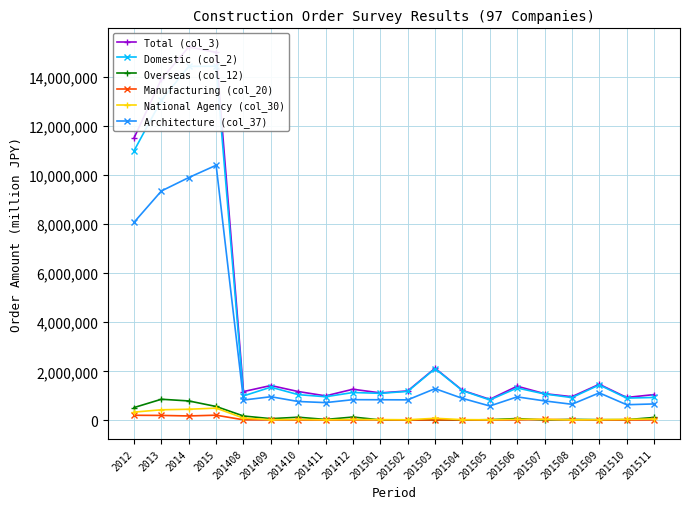

Reading left to right, list all the values displayed in this chart.

Total (col_3): 11516559	13921985	15231138	15012575	1172818	1420342	1174051	997885	1268458	1118194	1198211	2125526	1221675	856974	1391512	1087571	964260	1470949	932893	1049611
Domestic (col_2): 10995838	13061991	14440227	14448104	996722	1352291	1047424	962065	1134478	1101054	1180961	2109164	1211398	830845	1318726	1075557	926387	1444990	906335	932989
Overseas (col_12): 520721	859994	790911	564471	176096	68051	126627	35820	133980	17140	17250	16362	10277	26129	72786	12014	37873	25959	26558	116622
Manufacturing (col_20): 205949	199565	178540	209622	20088	16747	13439	13464	14251	20067	10460	16790	17554	13305	16881	34591	22112	15920	12077	17025
National Agency (col_30): 334850	430222	451961	497930	90004	26035	35232	22552	33822	30663	23212	82731	28290	22184	42440	40555	19231	27688	38298	55397
Architecture (col_37): 8078284	9356386	9904221	10405568	826929	962863	767842	722417	842872	839107	835205	1291792	895466	585025	956764	792231	654512	1119846	636518	668490